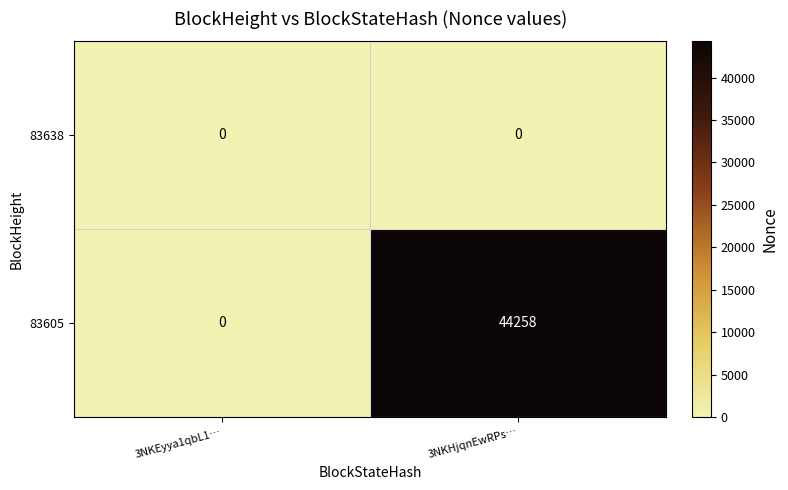

At which category is the sum across all series the highest?

3NKHjqnEwRPs…